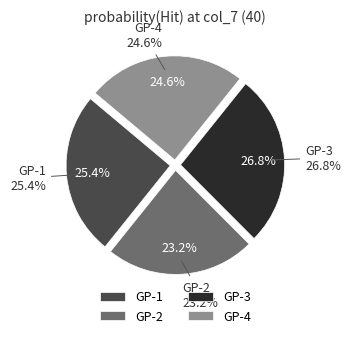

Which category has the biggest portion of the pie?

GP-3